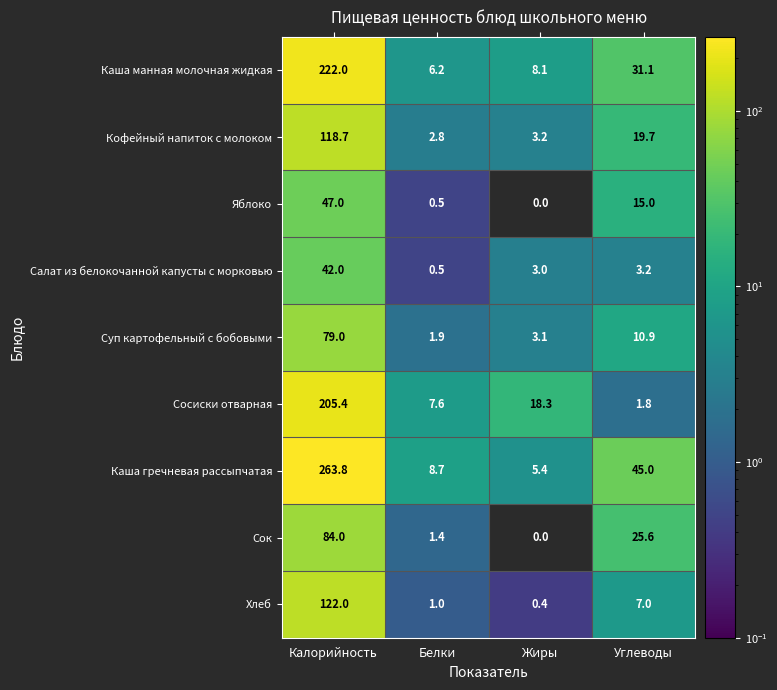

What is the difference between the maximum and second lowest values in the Сок series?

82.6